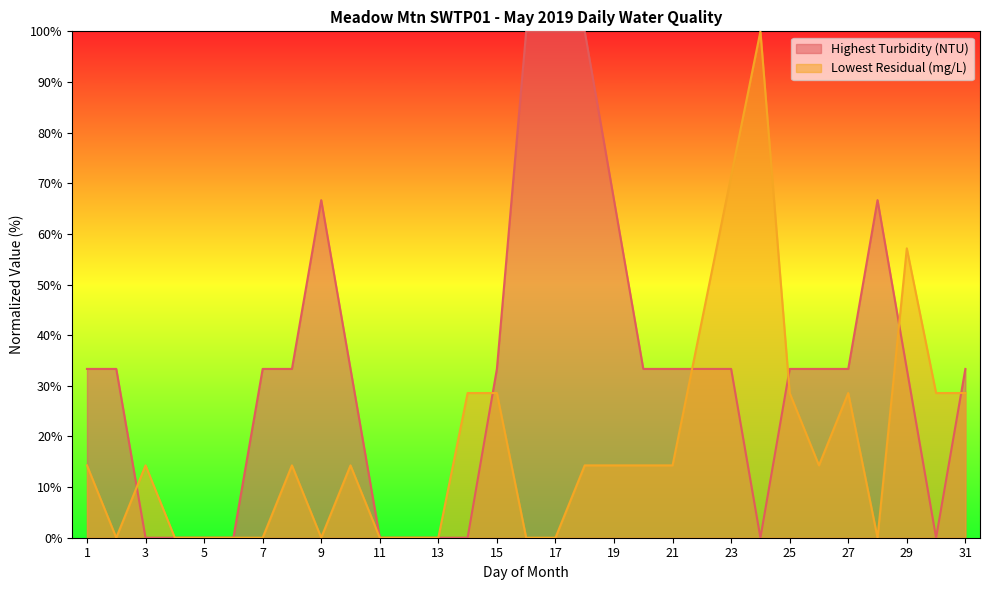

Does the chart have visible grid lines?

No